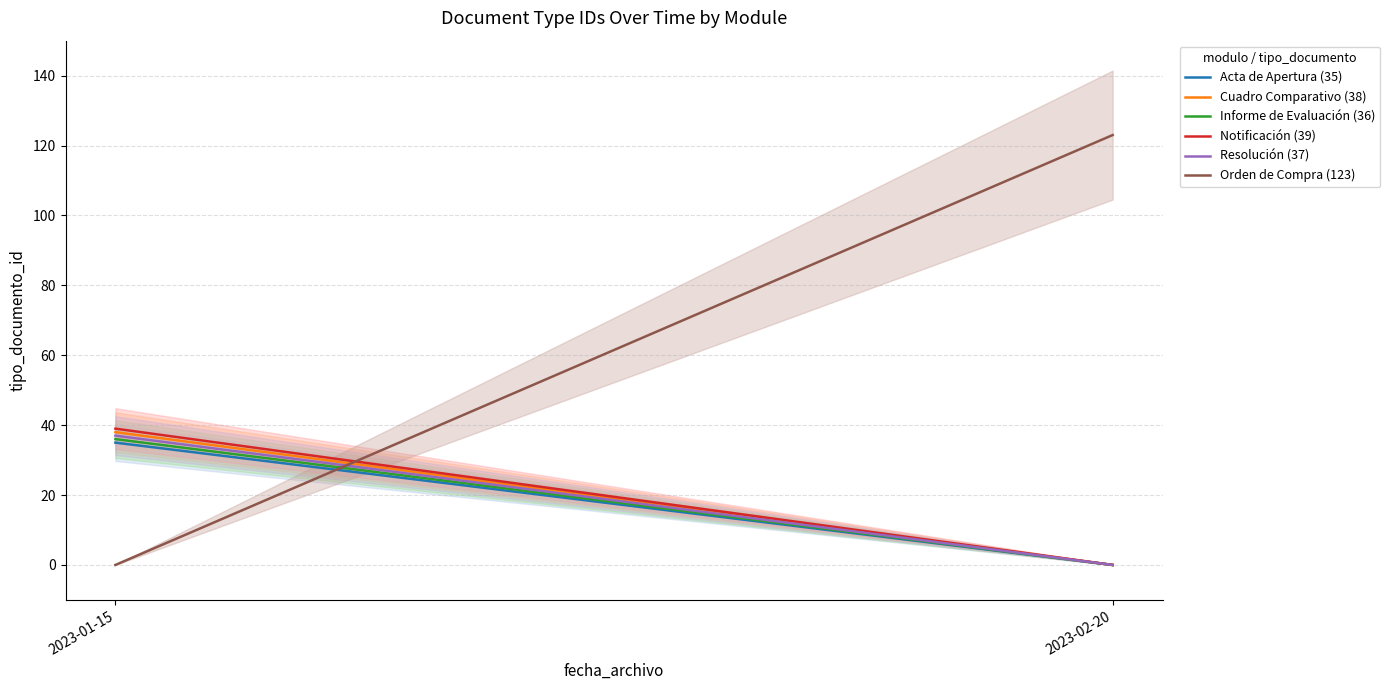

Which series changed the most between 2023-01-15 and 2023-02-20?

Orden de Compra (123)